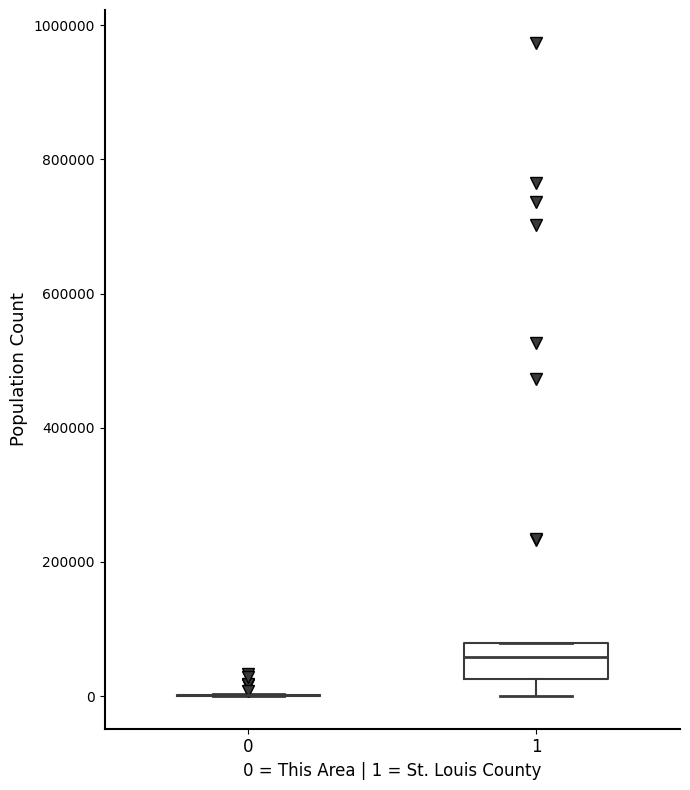

Reading left to right, read every box against the y-axis: the position of its median line, the range the box covers, and the ends of its whiskers. The values are not printed on the chart, so give them approximately, as read against the axis.

0: box collapsed to a line at 0, whiskers 0 to 0
1: median 60000, box 20000 to 80000, whiskers 0 to 80000